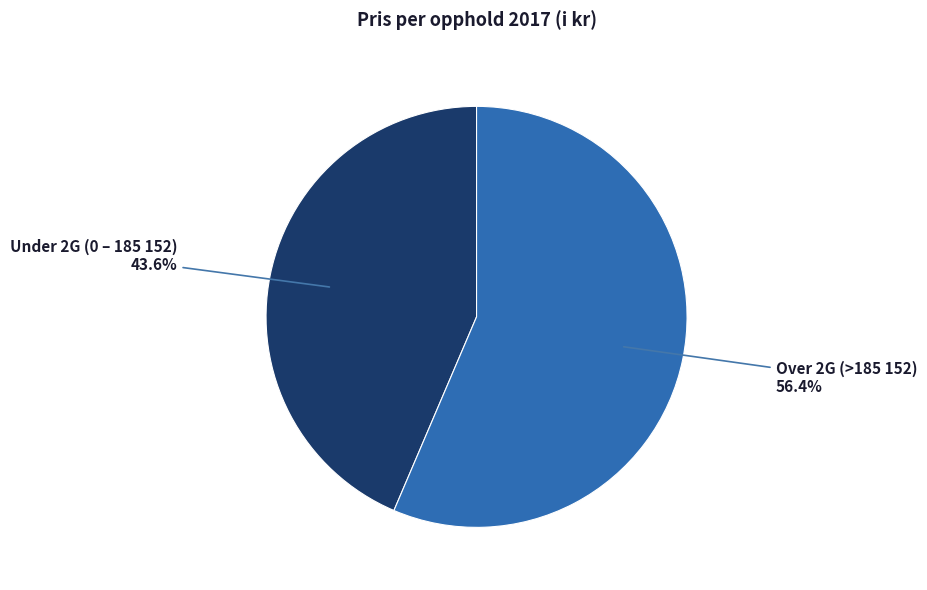

Is there any slice that represents more than half of the pie?

Yes